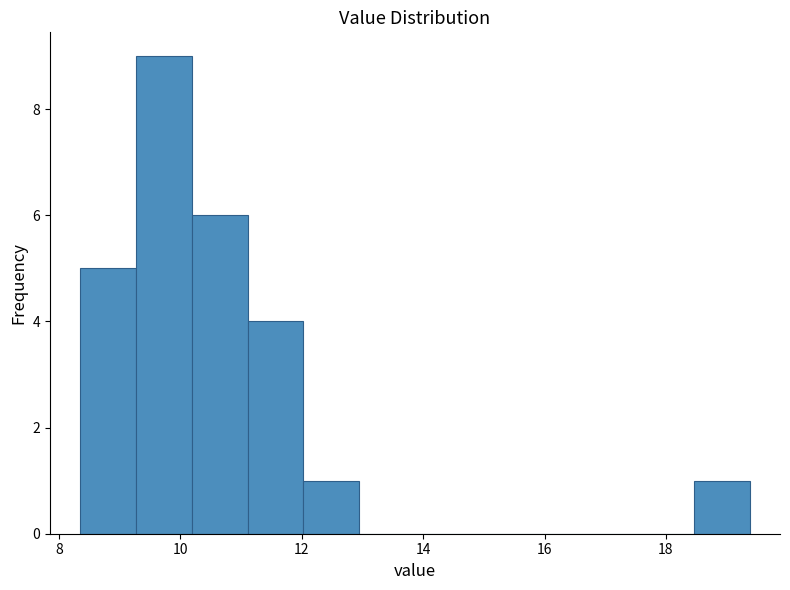

Reading left to right, list every bar in this chart as the range it spans on the x-axis followed by its height. Neither the bar edges nor the heights are printed on the chart, so give them approximately, as read against the axes.

8.4 to 9.2: 5
9.2 to 10.2: 9
10.2 to 11.2: 6
11.2 to 12.0: 4
12.0 to 13.0: 1
13.0 to 13.8: 0
13.8 to 14.8: 0
14.8 to 15.8: 0
15.8 to 16.6: 0
16.6 to 17.6: 0
17.6 to 18.4: 0
18.4 to 19.4: 1